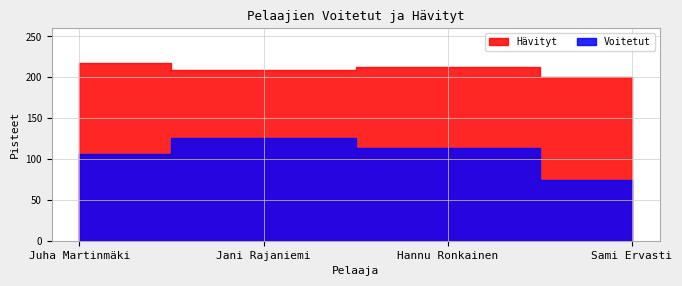

How many lines are shown in the chart?

2